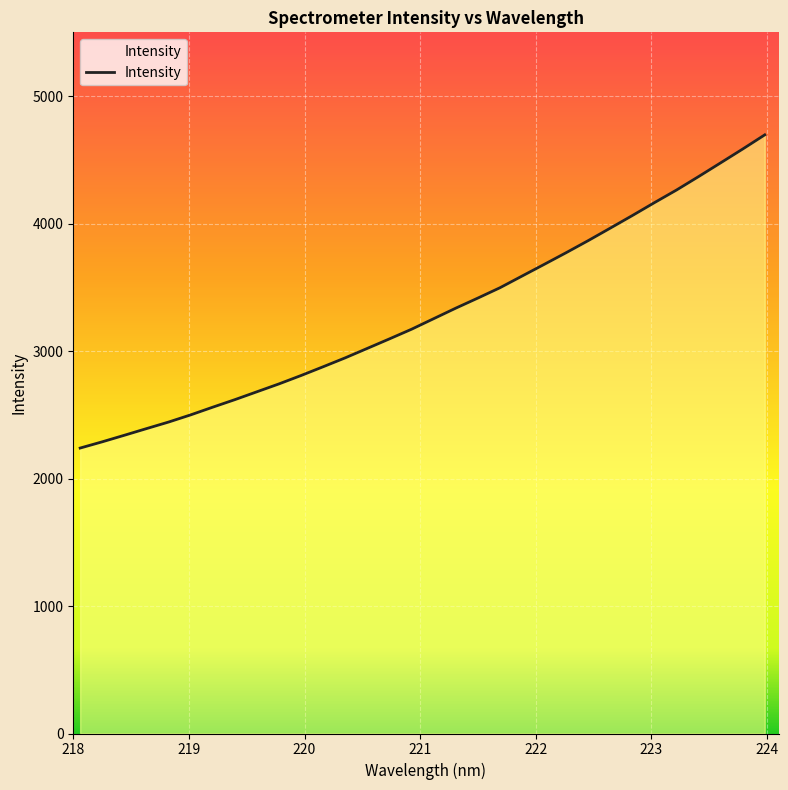

What is the maximum value shown in the chart?

4695.7